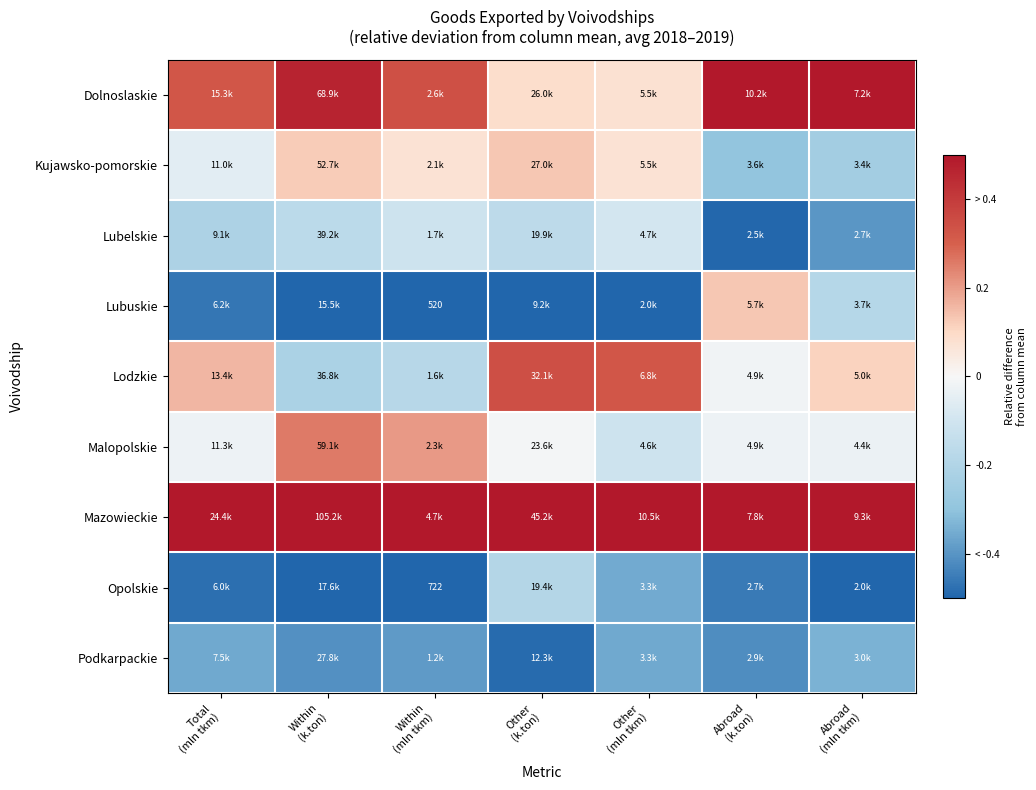

Which series has the largest total across all categories?

Mazowieckie